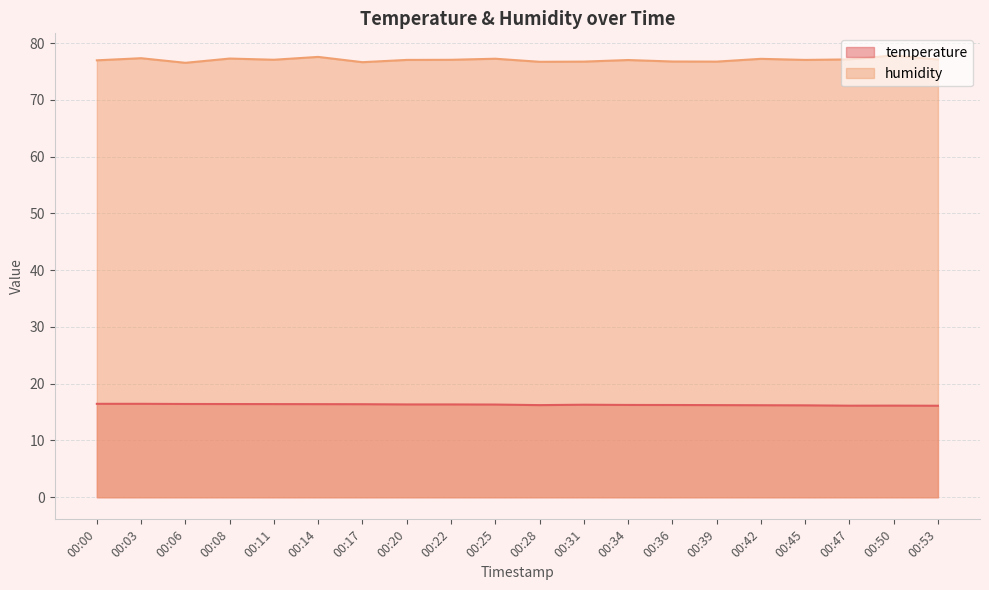

At which category does temperature reach its first local peak?

00:31